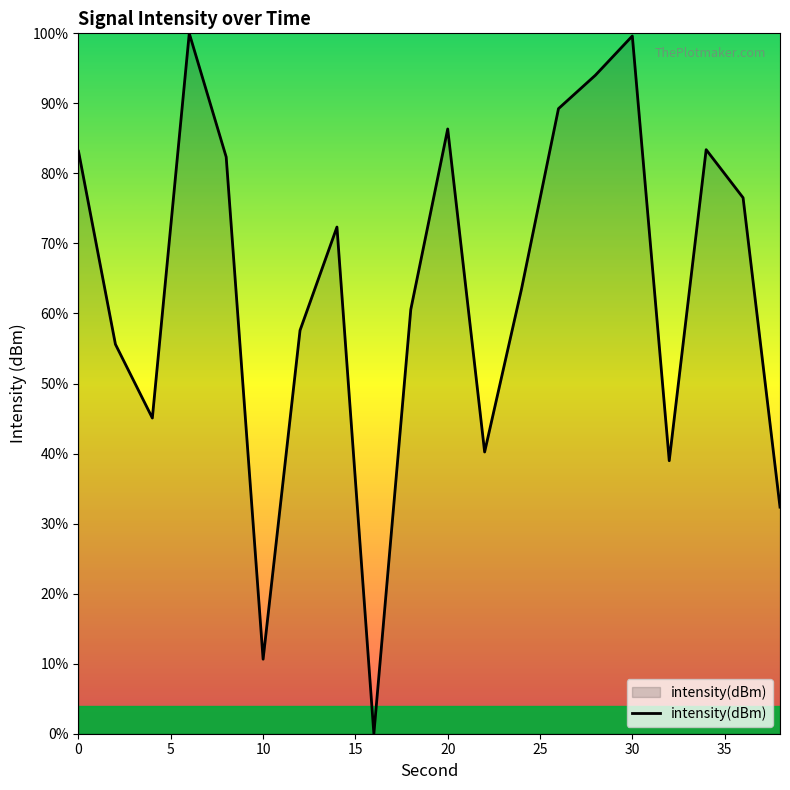

What is the maximum value shown in the chart?

100.0